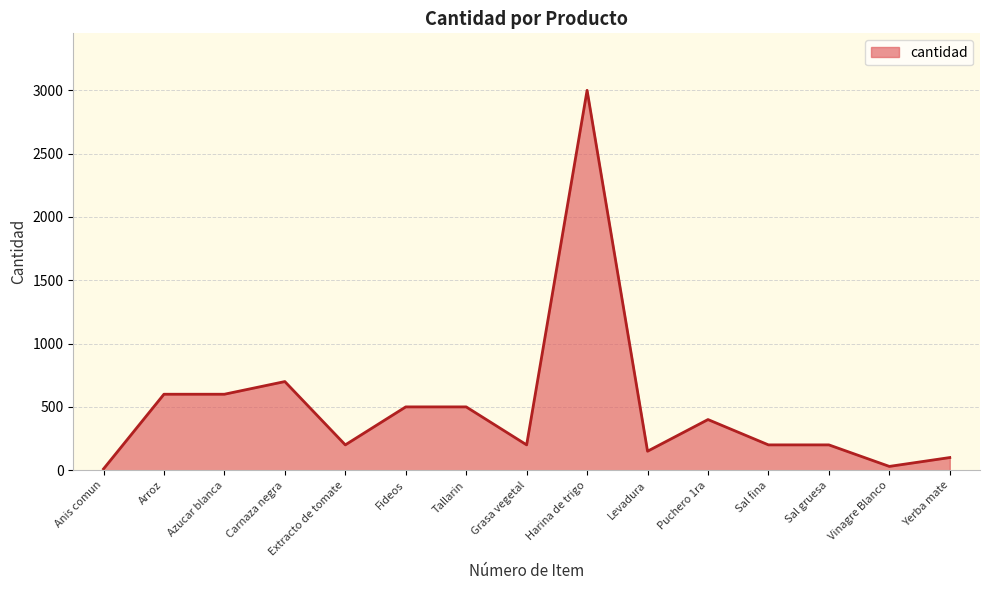

How many lines are shown in the chart?

1